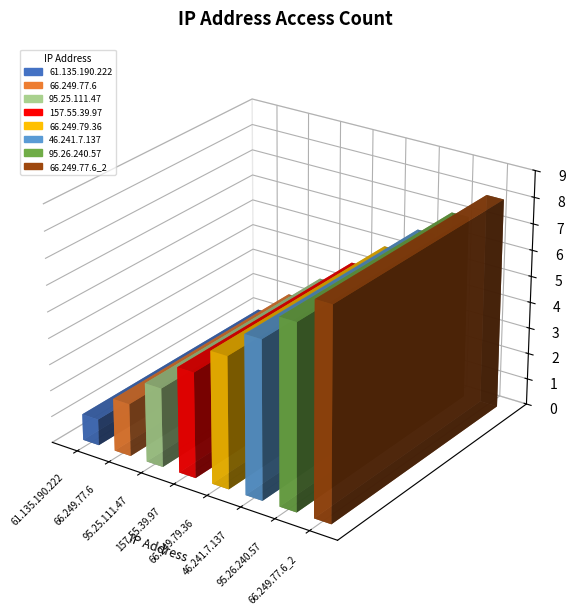

Approximately how many times larger is the value at 157.55.39.97 compared to 66.249.79.36?

0.8